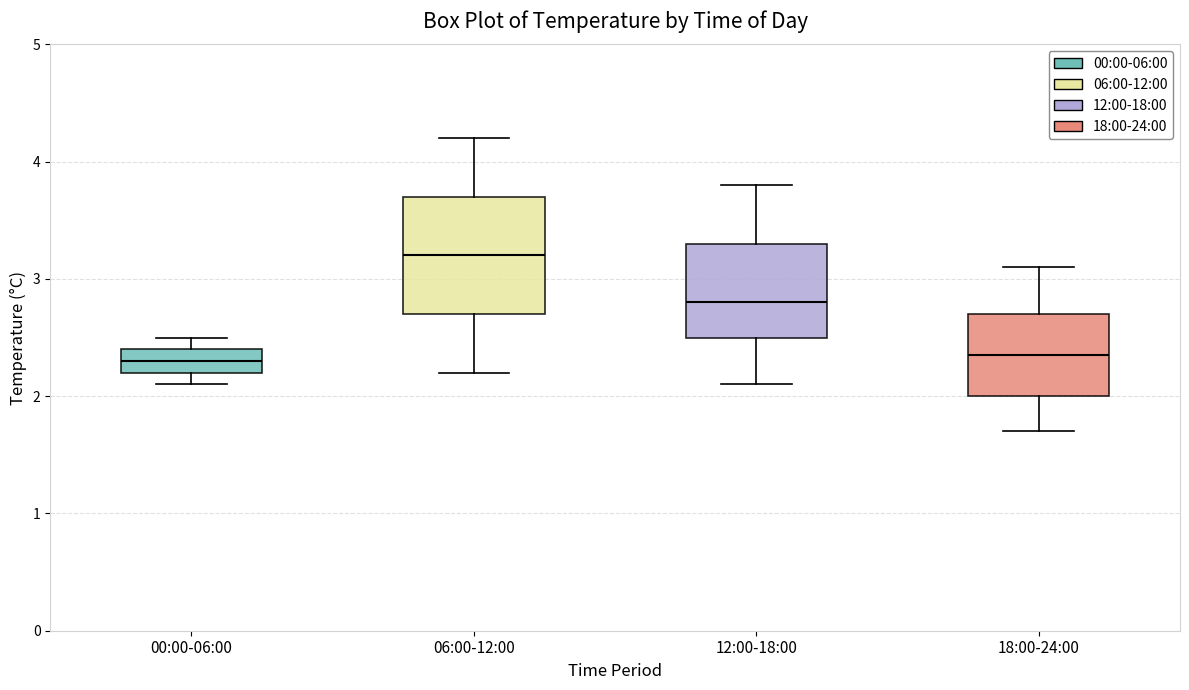

Where does the lower whisker of the box for 18:00-24:00 end on the y-axis? The values are not printed on the chart, so give them approximately, as read against the axis.

1.7